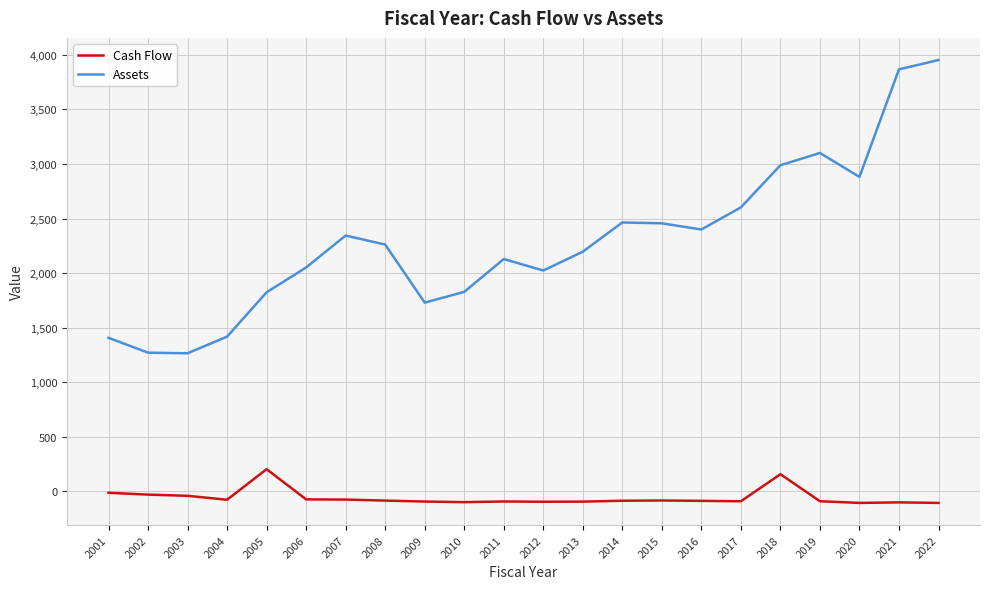

Does the chart have visible grid lines?

Yes